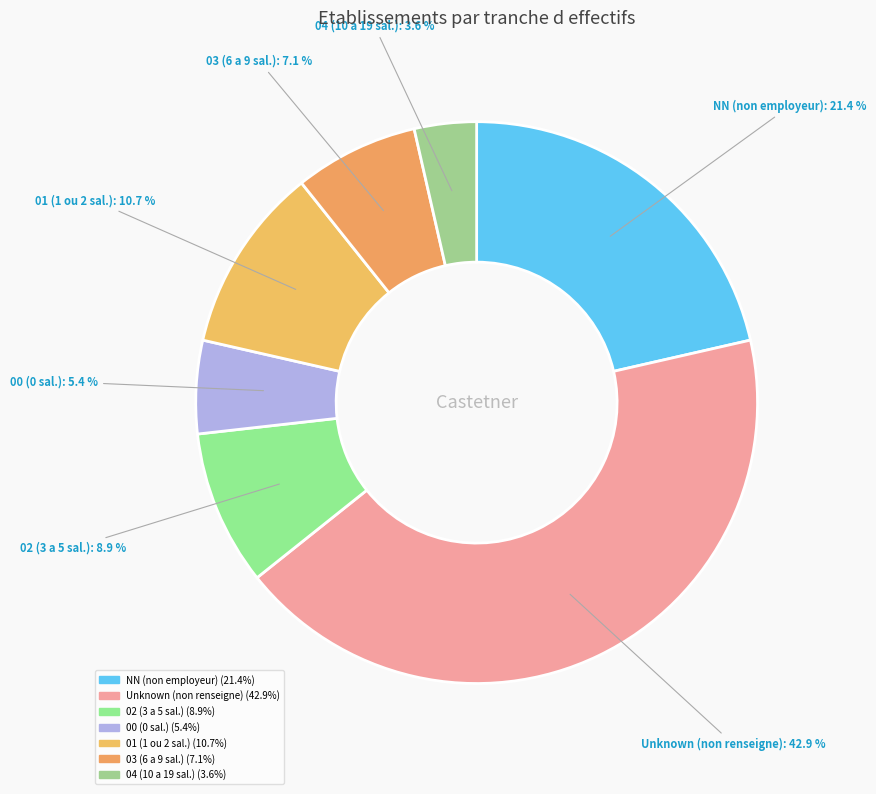

Which slice is the largest?

Unknown (non renseigne)